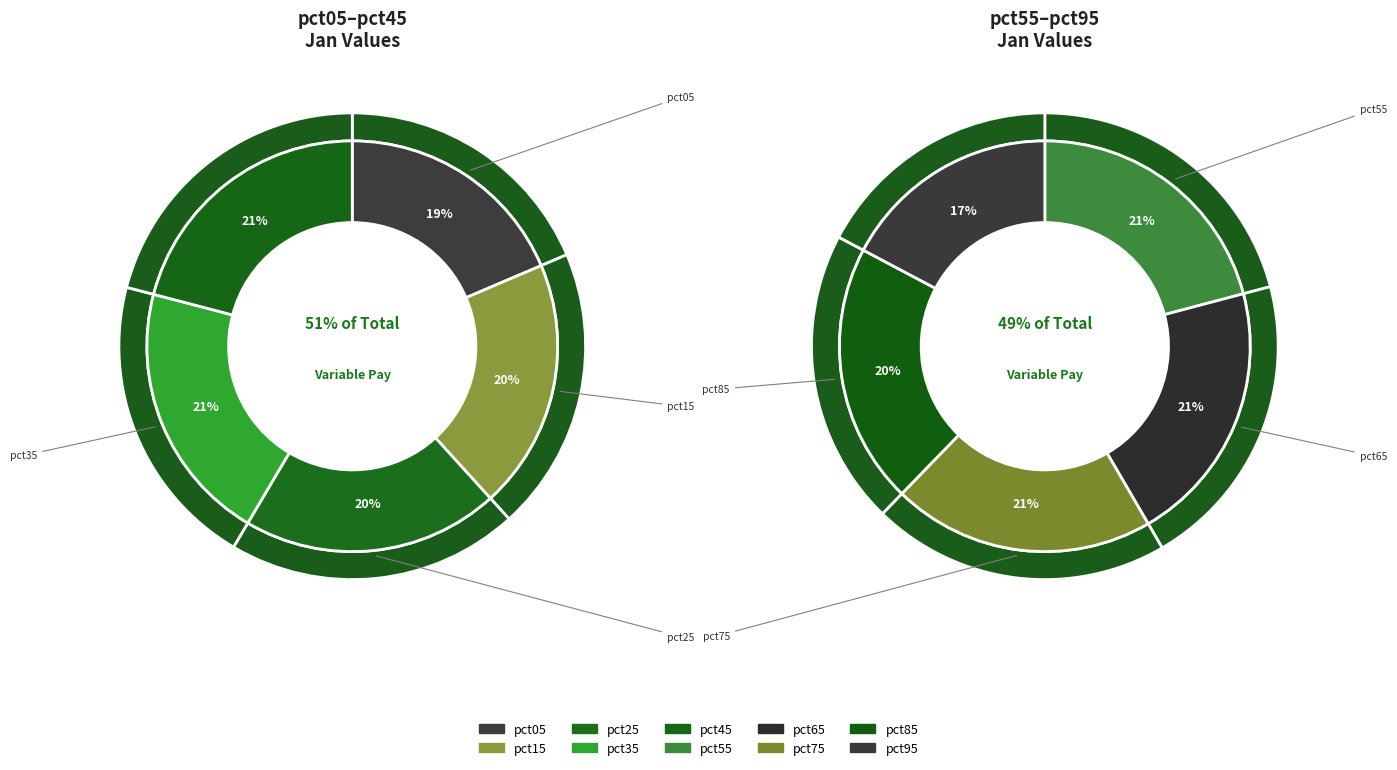

Which category has the biggest portion of the pie?

pct45